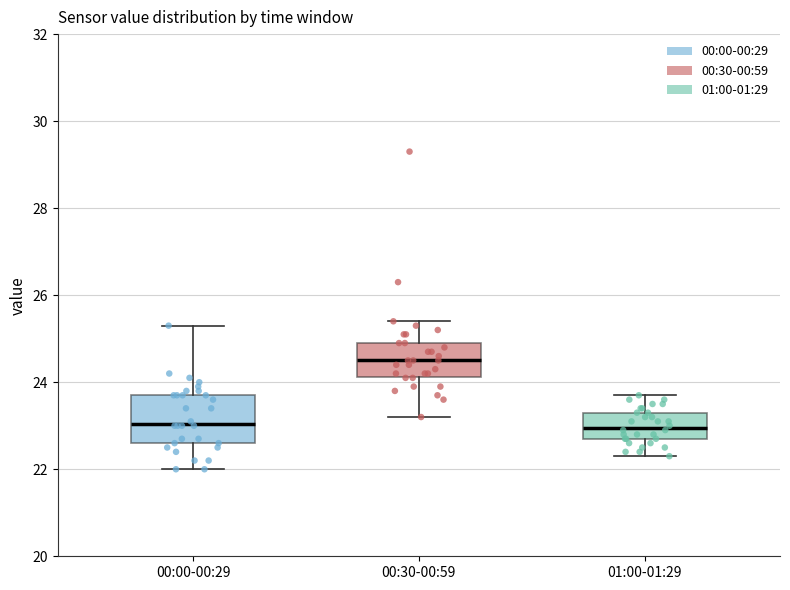

Where does the median line of the box for 00:30-00:59 sit on the y-axis? The values are not printed on the chart, so give them approximately, as read against the axis.

24.6